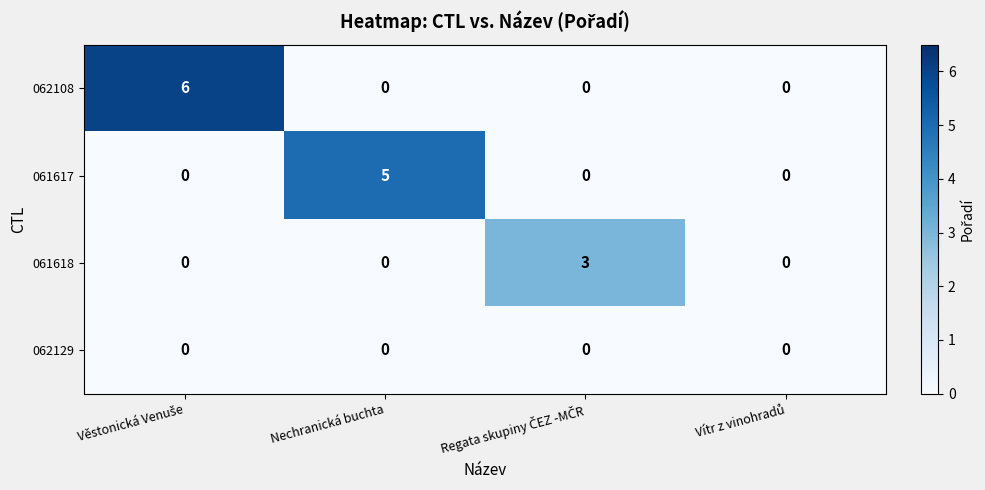

Reading left to right, list all the values displayed in this chart.

062108: 6	0	0	0
061617: 0	5	0	0
061618: 0	0	3	0
062129: 0	0	0	0